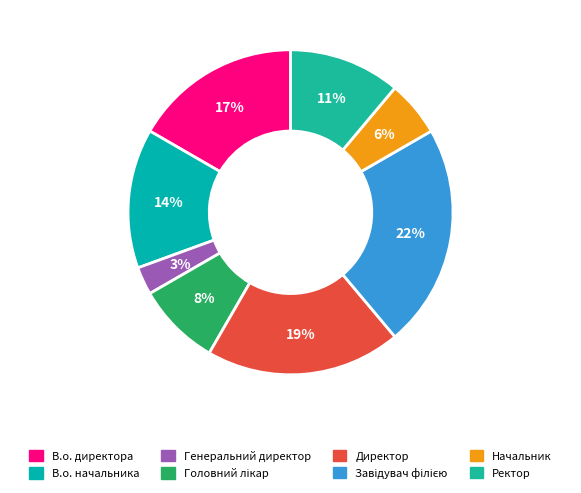

Do Ректор and Начальник together represent more than half of the pie?

No